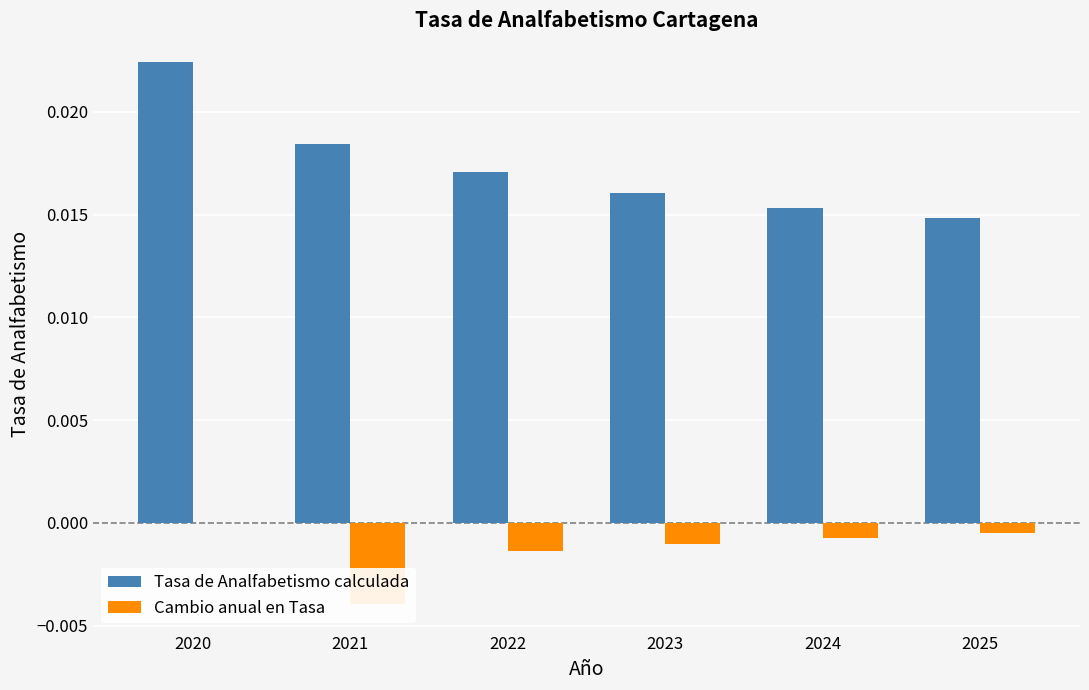

At which category is the sum across all series the highest?

2020